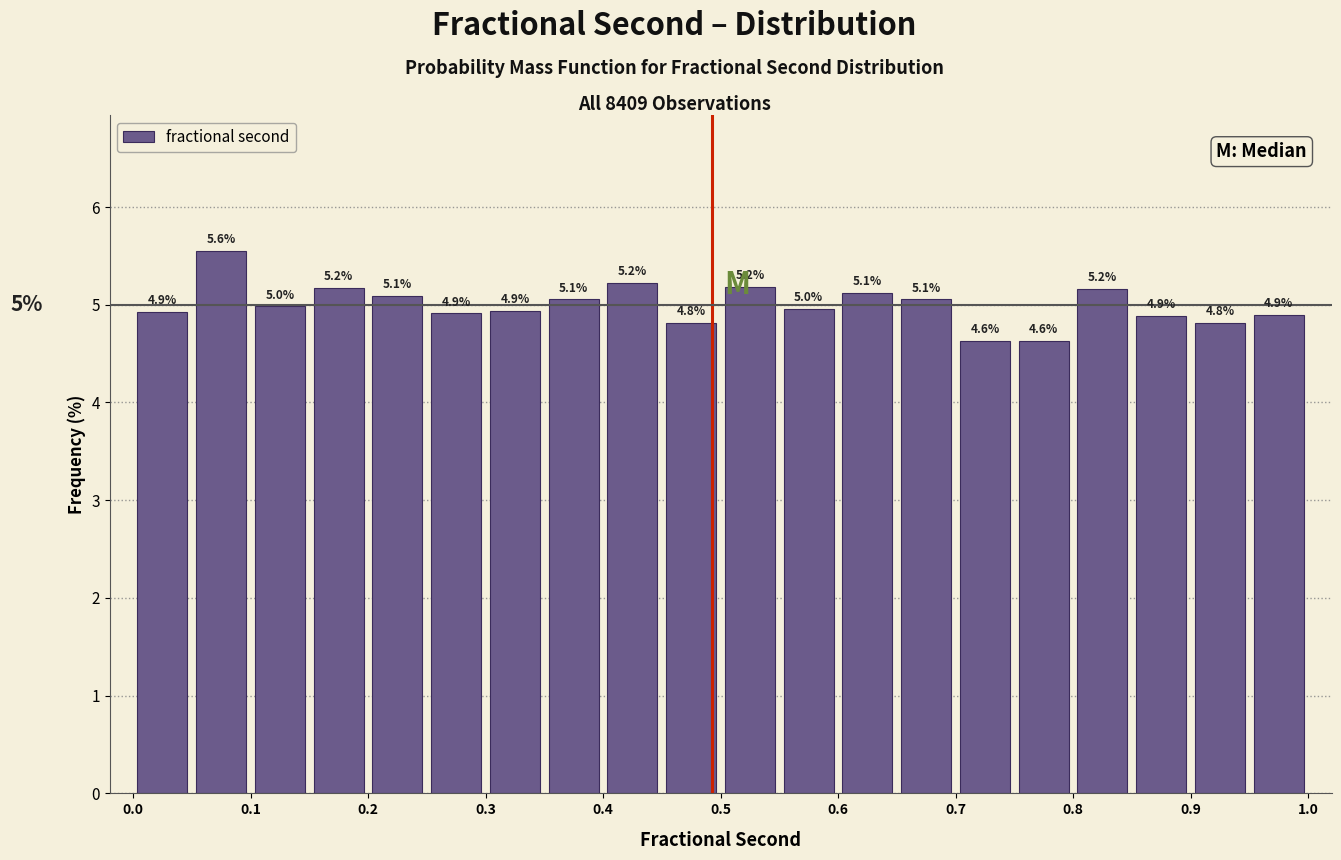

Over which range of the x-axis is the bar tallest?

0.05 to 0.10